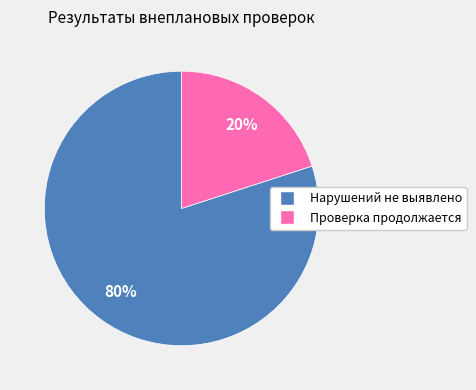

To the nearest percent, what is the average slice percentage?

50%